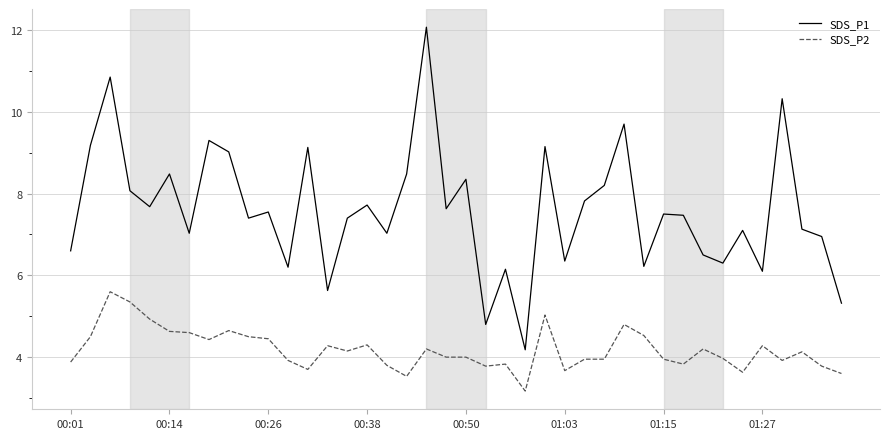

What is the maximum value shown in the chart?

12.1